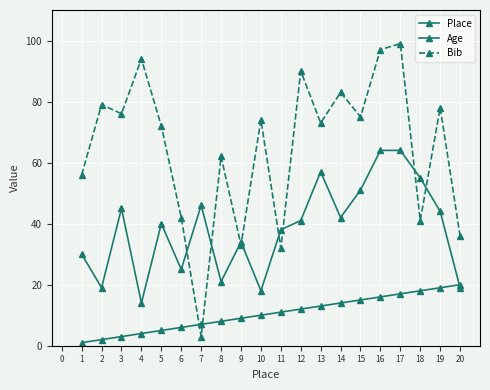

What is the greatest value displayed?

99